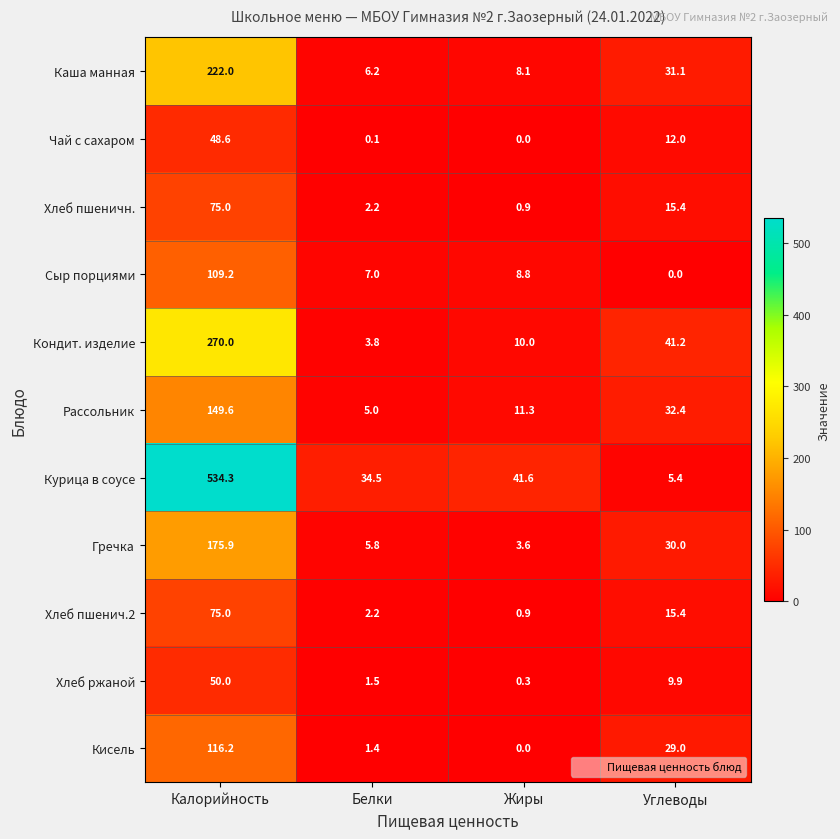

What is the sum of all Каша манная values?

267.4